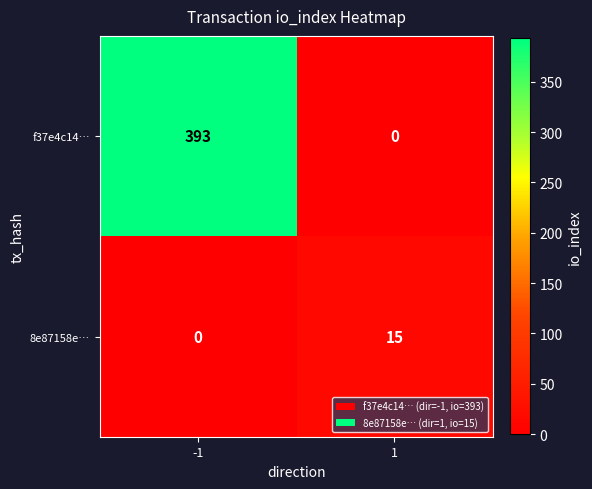

Reading left to right, list all the values displayed in this chart.

f37e4c14…: 393	0
8e87158e…: 0	15